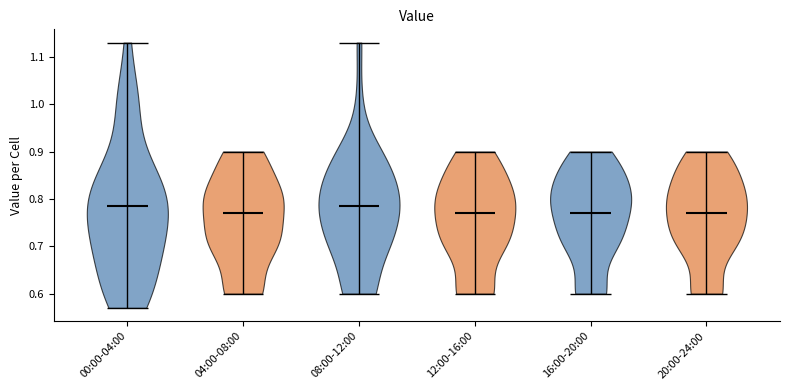

Reading left to right, read every violin against the y-axis: where its median line is, and the lowest and highest points it reaches. The values are not printed on the chart, so give them approximately, as read against the axis.

00:00-04:00: median line 0.79, lowest point 0.57, highest point 1.13
04:00-08:00: median line 0.77, lowest point 0.60, highest point 0.90
08:00-12:00: median line 0.79, lowest point 0.60, highest point 1.13
12:00-16:00: median line 0.77, lowest point 0.60, highest point 0.90
16:00-20:00: median line 0.77, lowest point 0.60, highest point 0.90
20:00-24:00: median line 0.77, lowest point 0.60, highest point 0.90